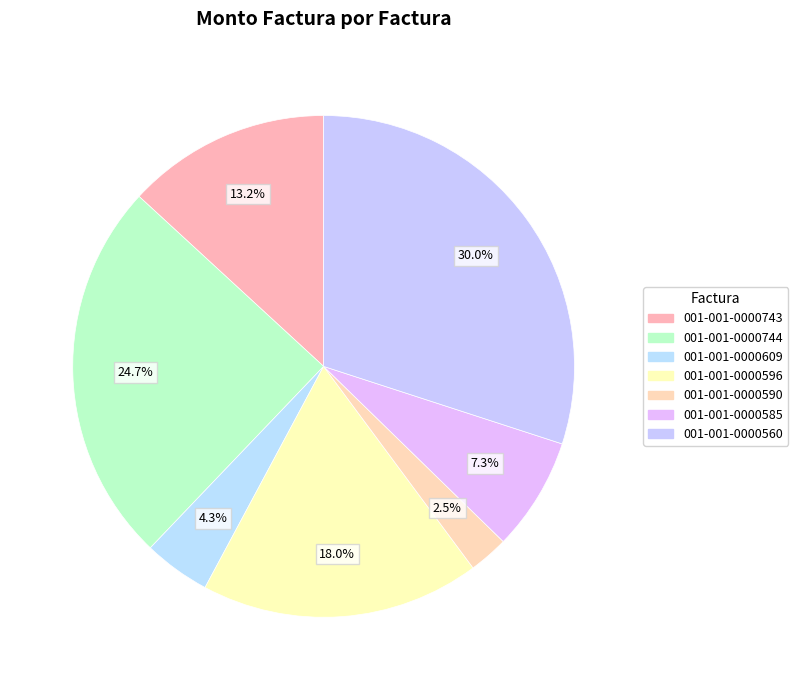

To the nearest percent, what portion does 001-001-0000560 represent?

30%